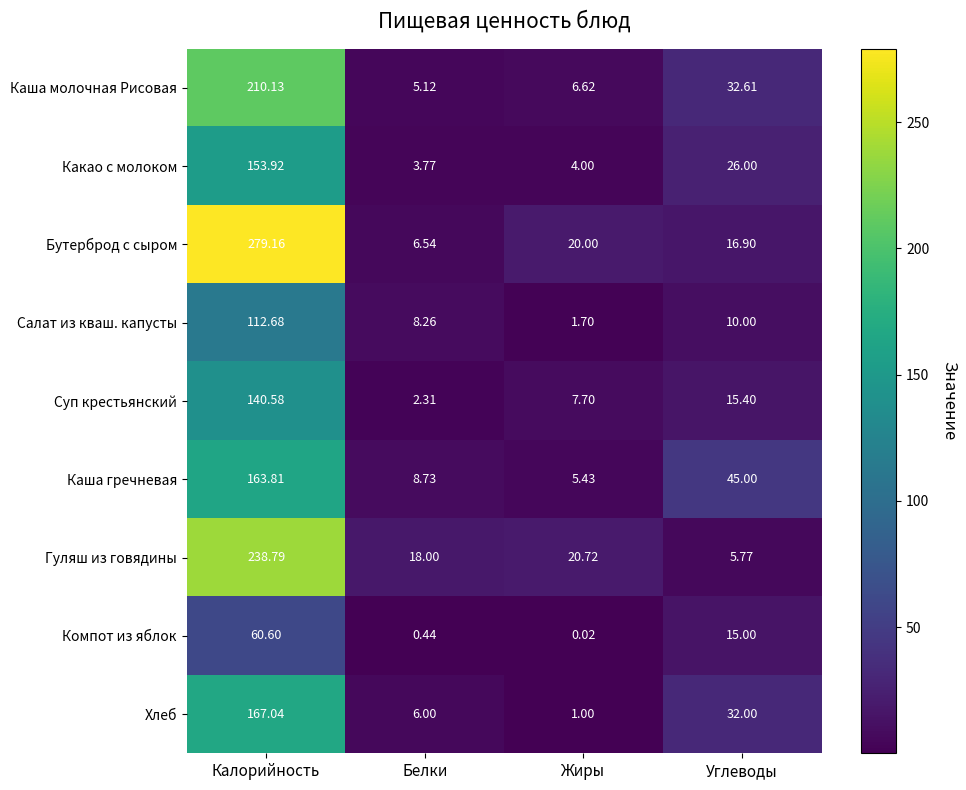

Is the value of Каша гречневая at Углеводы greater than the value of Суп крестьянский at Жиры?

Yes